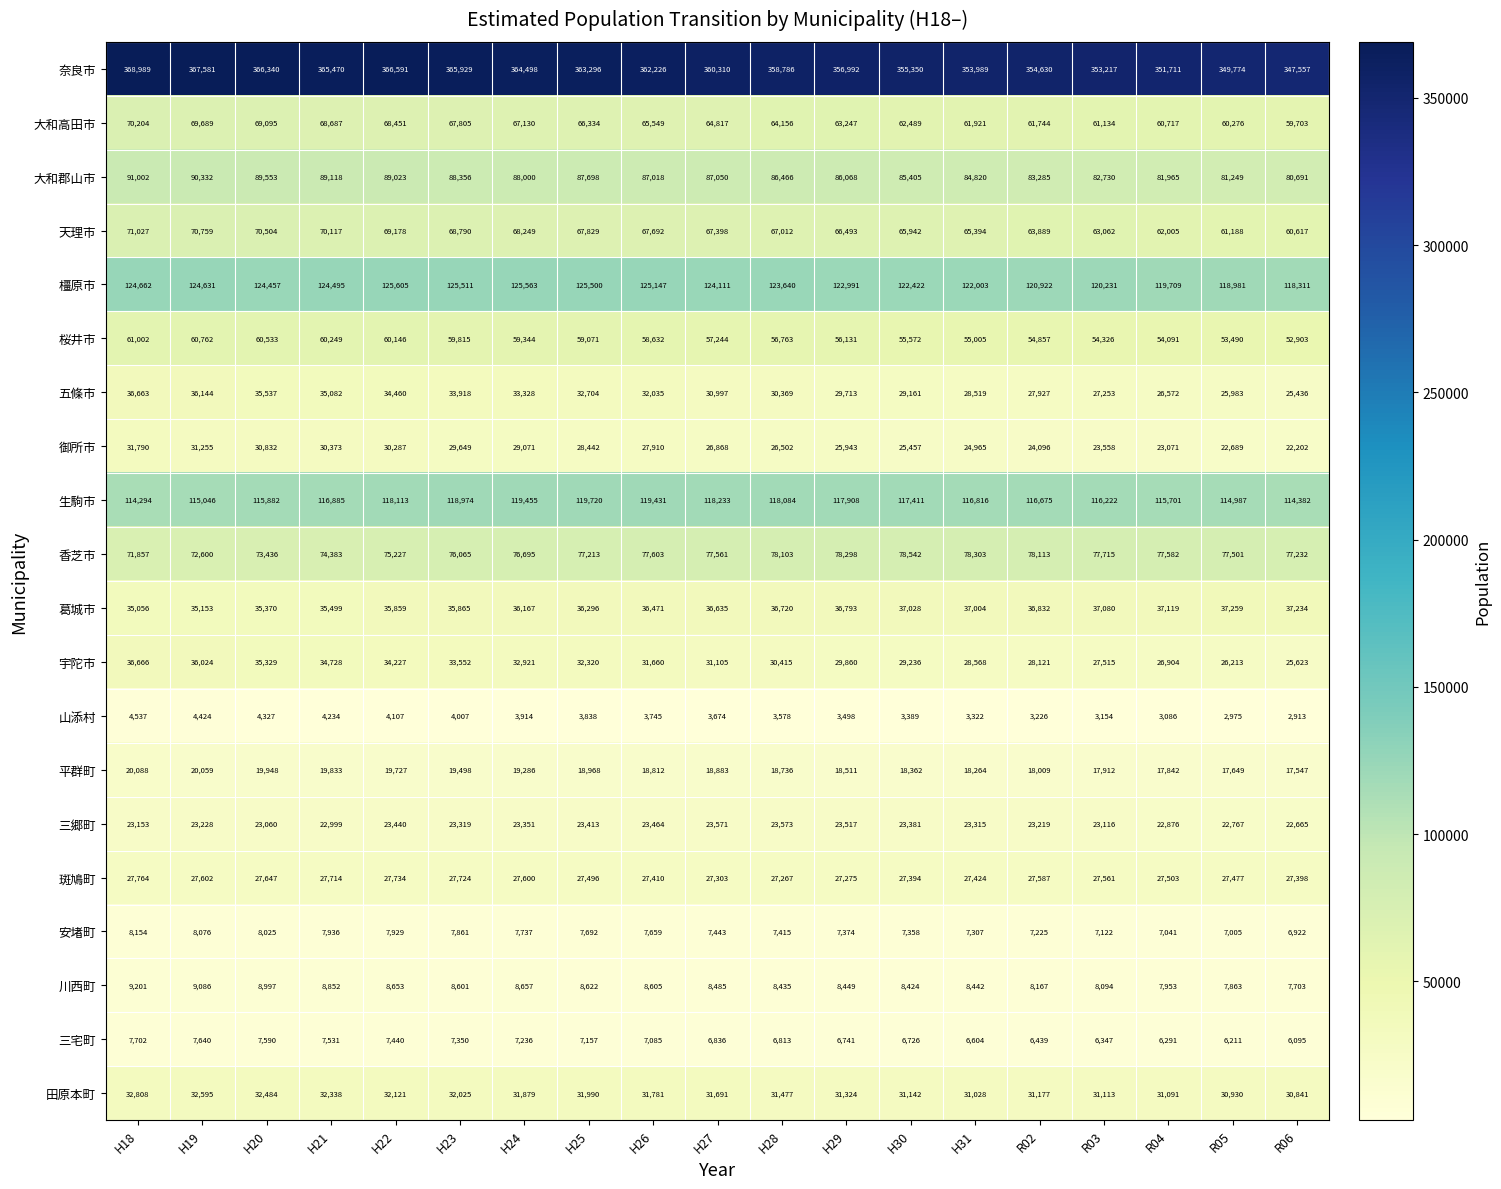

What is the greatest value displayed?

368989